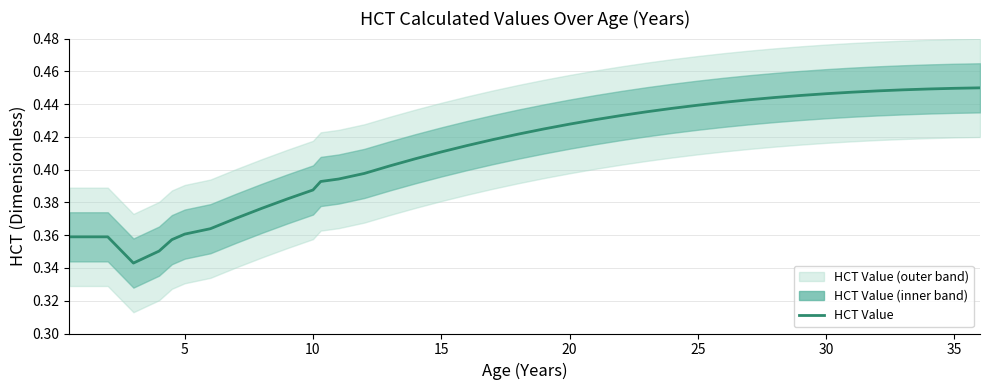

How many interior local valleys (lower than both neighbors) does the data have?

1